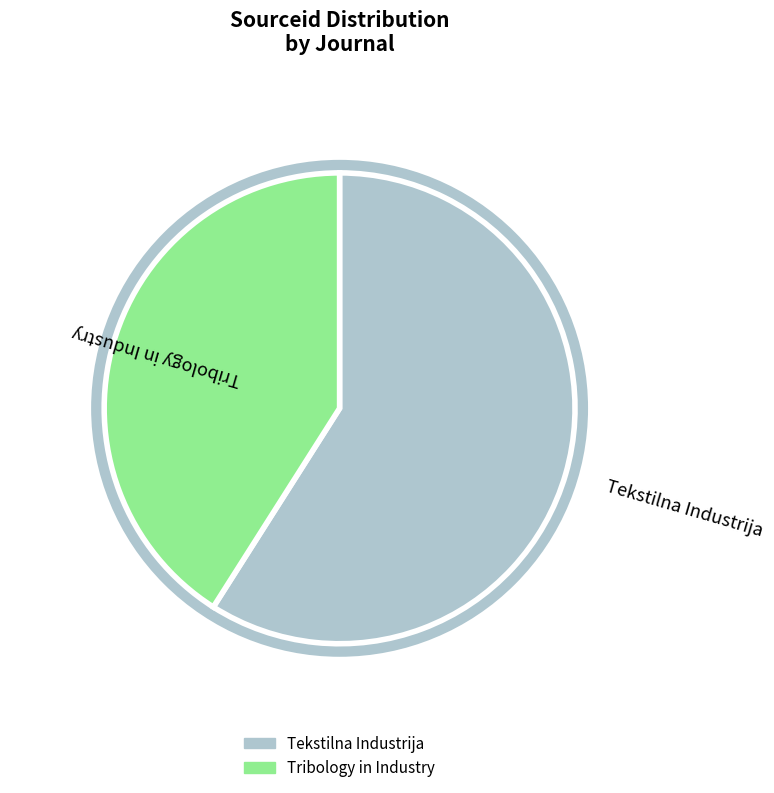

Between Tekstilna Industrija and Tribology in Industry, which is larger?

Tekstilna Industrija